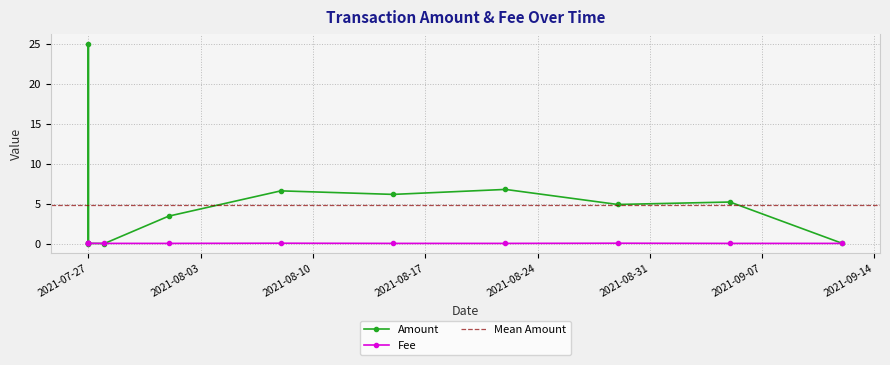

What are all the series names shown in the legend?

Amount, Fee